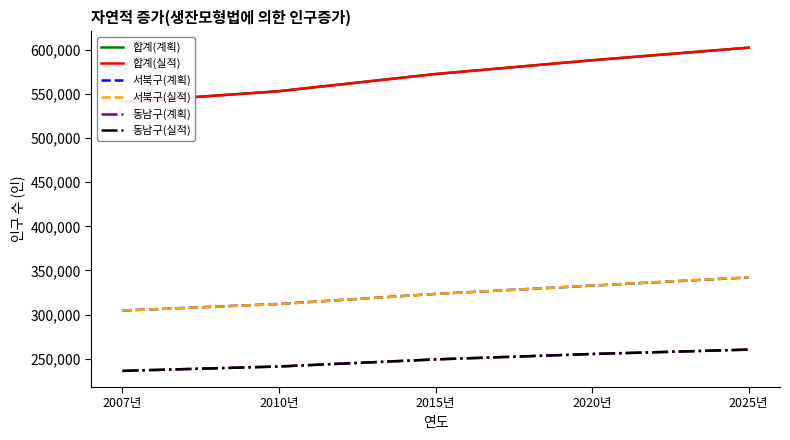

True or false: 서북구(계획) has a value of 304540 at 2007년.

True